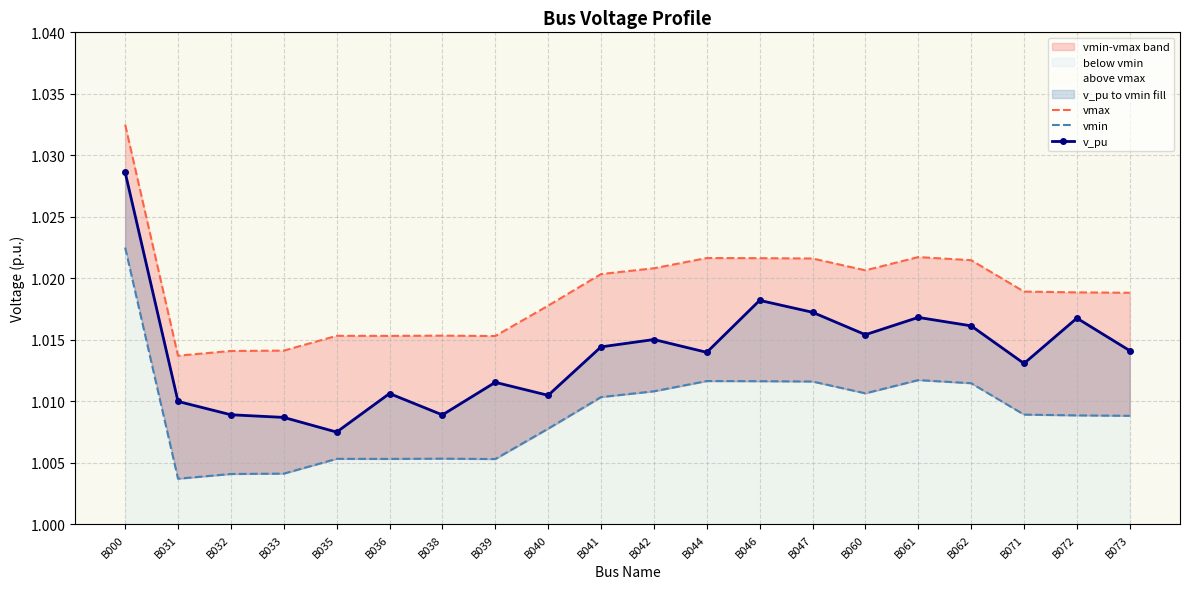

True or false: v_pu has a value of 1.0 at B000.

True